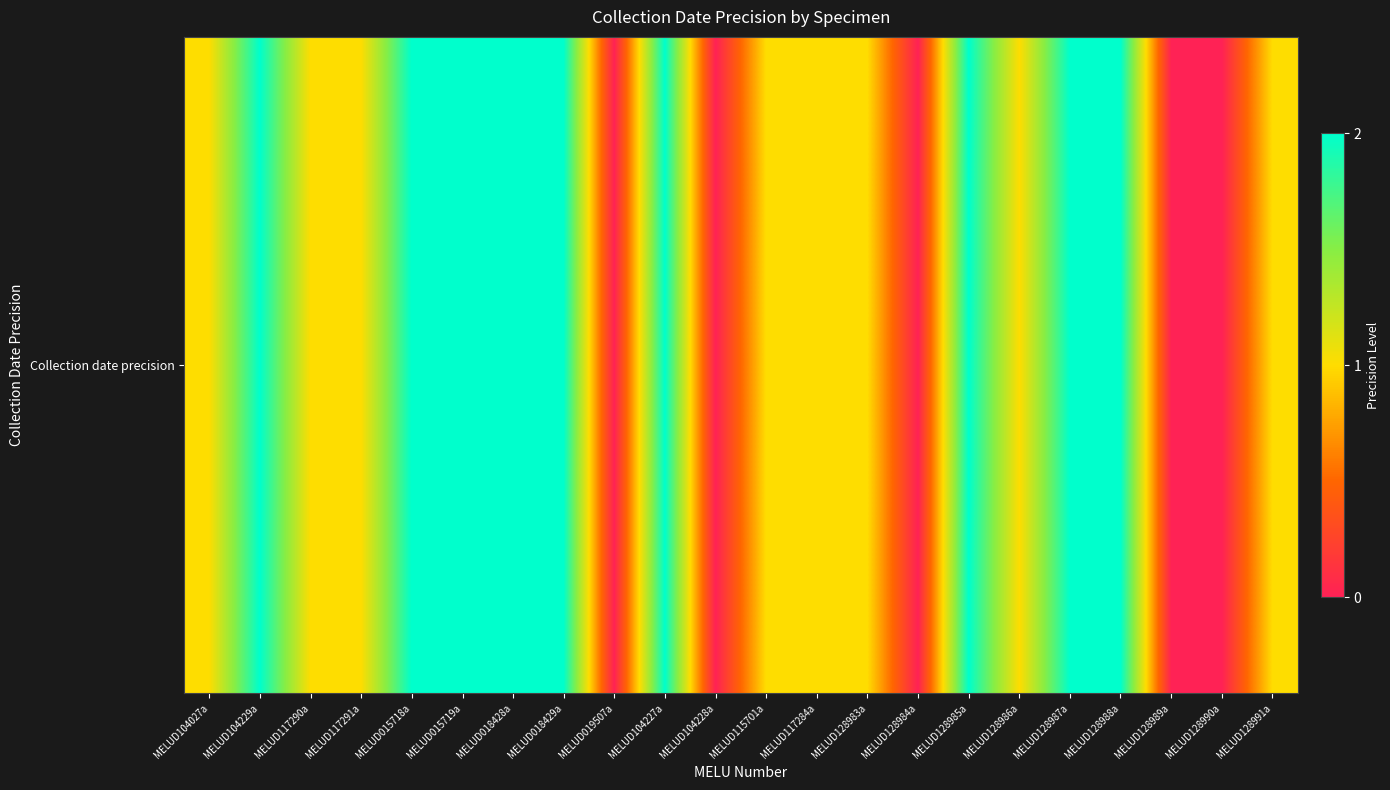

At which category does the chart reach its minimum across all series?

MELUD019507a